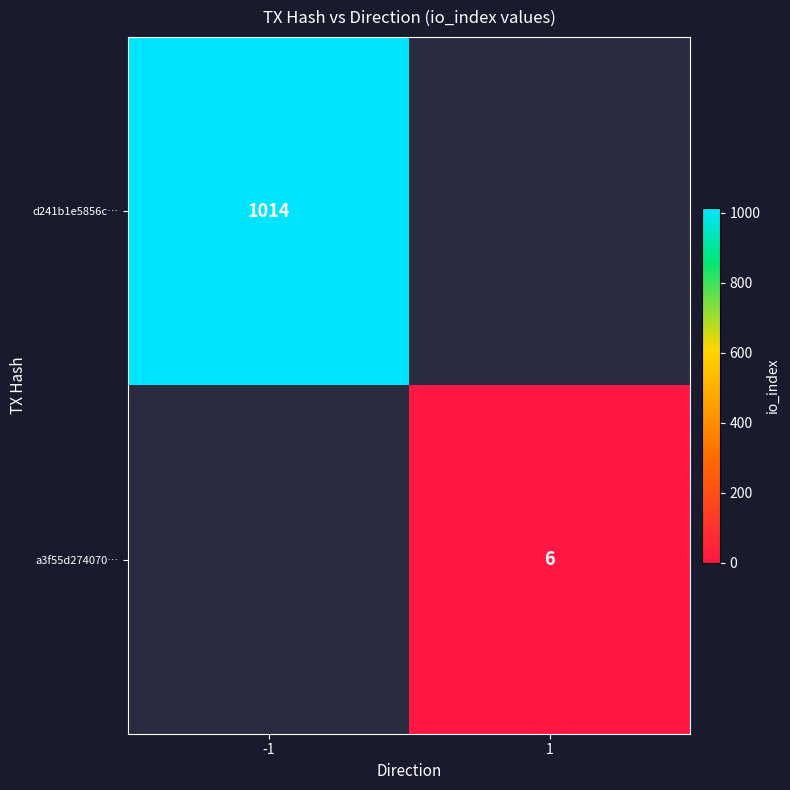

The a3f55d274070… series shows 2.5 at 1. True or false?

False